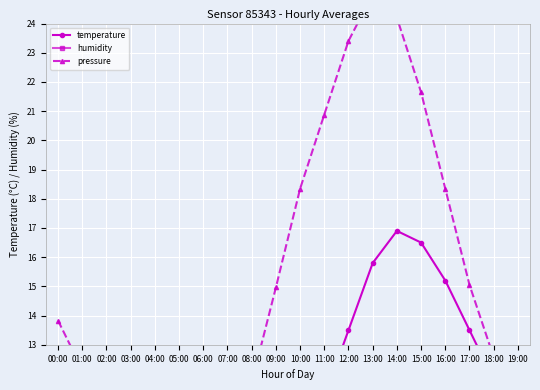

What is the difference between the maximum and minimum values in the pressure series?

20.0